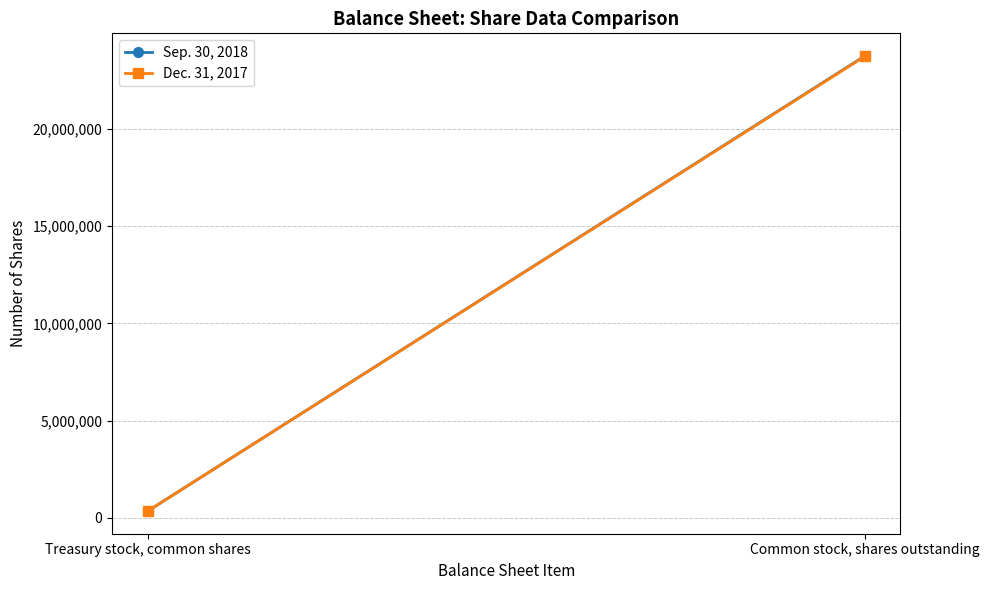

What are all the series names shown in the legend?

Sep. 30, 2018, Dec. 31, 2017